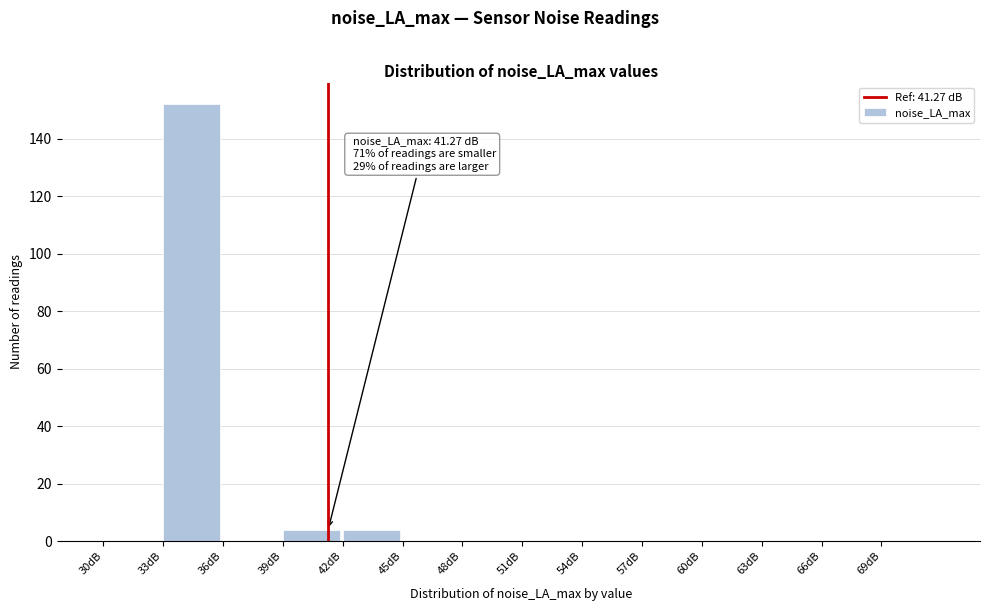

Over which range of the x-axis is the bar tallest?

33 to 36